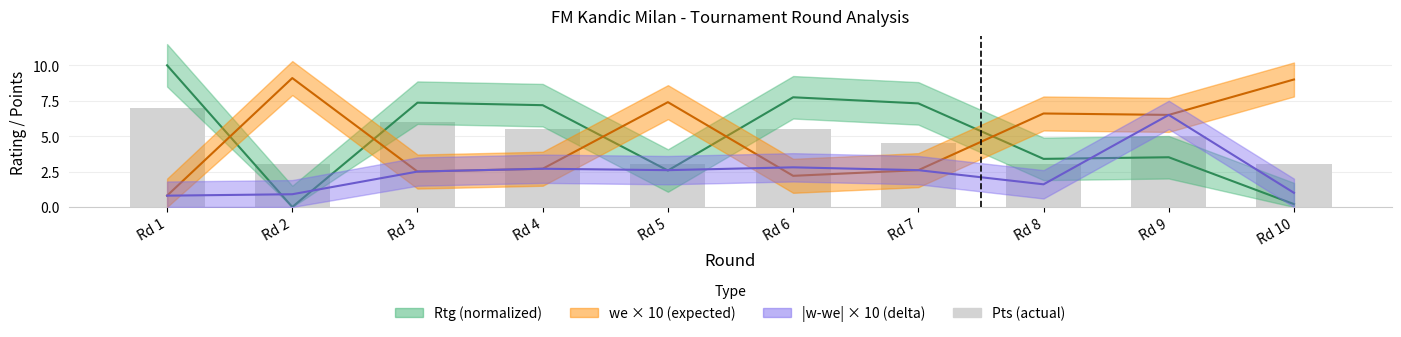

Count the values in the range 3 to 5.

6